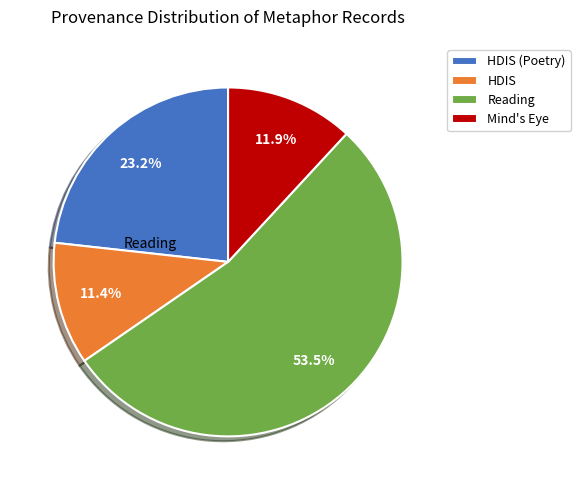

Count the number of slices in the pie.

4